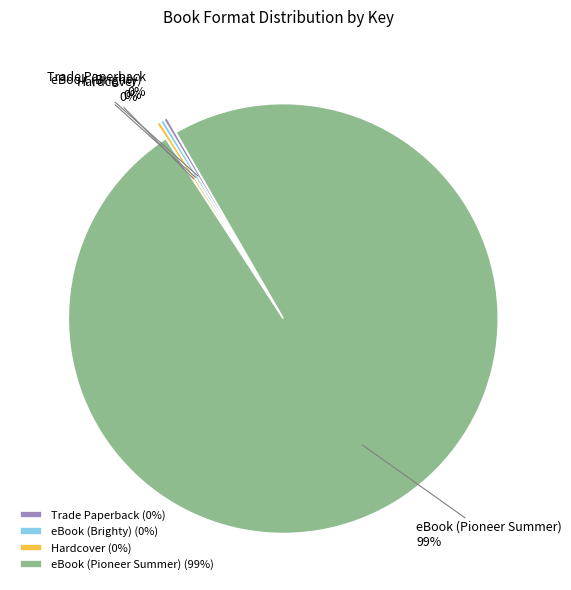

To the nearest percent, what is the average slice percentage?

25%